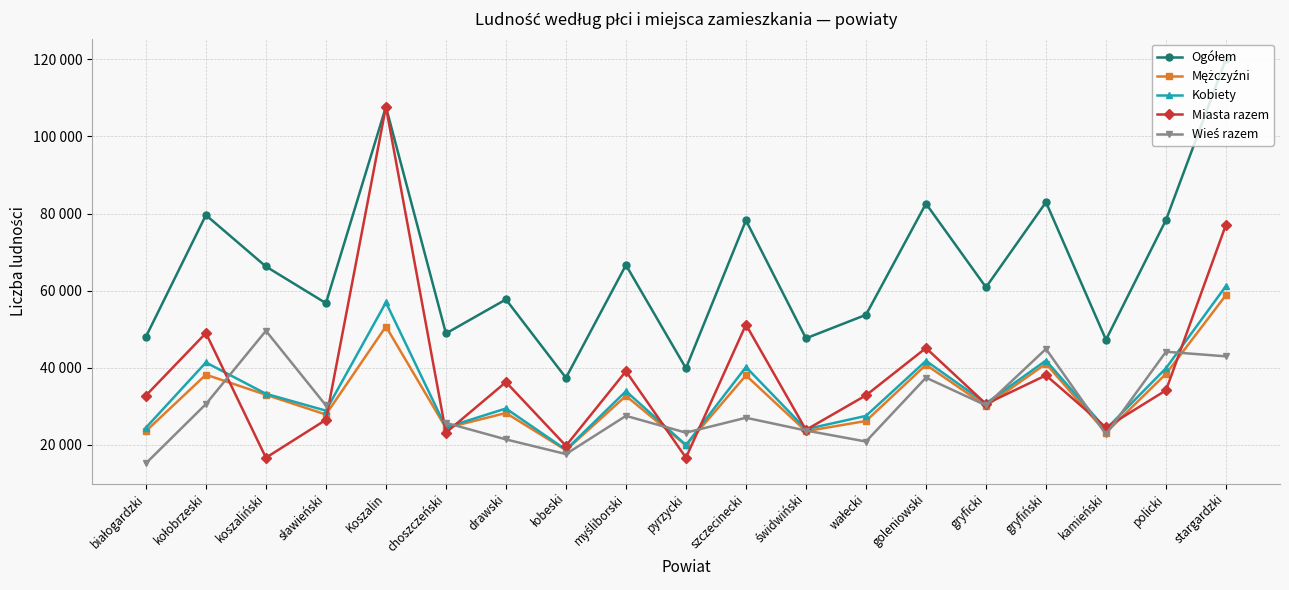

What is the difference between the Ogółem values at goleniowski and stargardzki?

37524.0